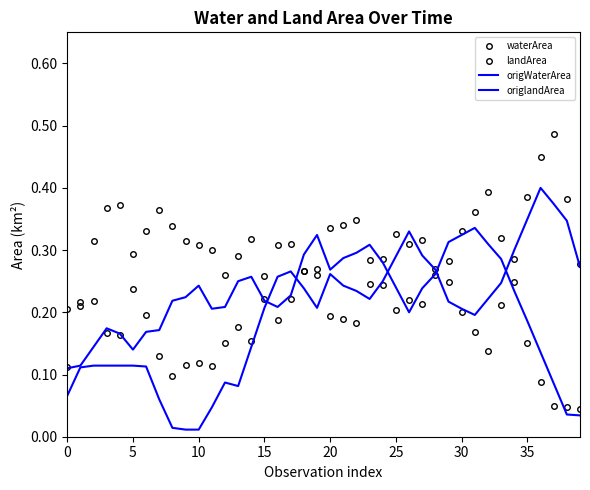

True or false: waterArea has more than 1 interior local peaks.

True